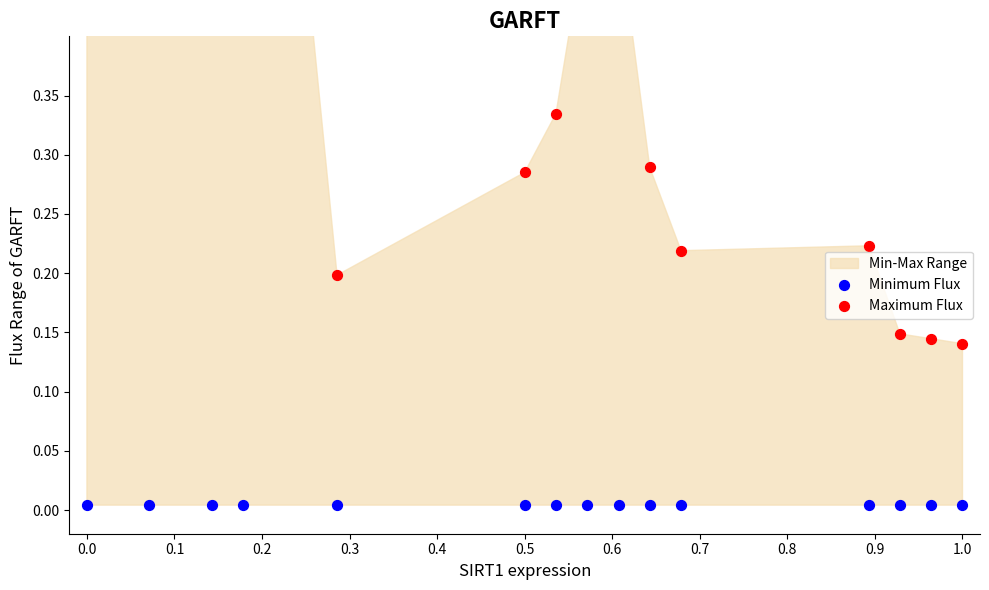

At how many categories does at least one series exceed 0?

15